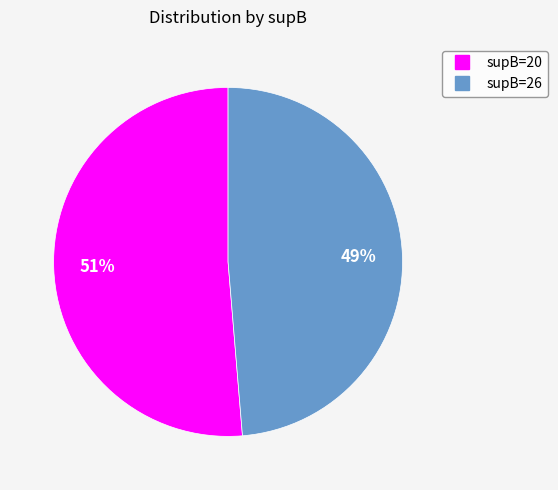

To the nearest percent, what is the average slice percentage?

50%